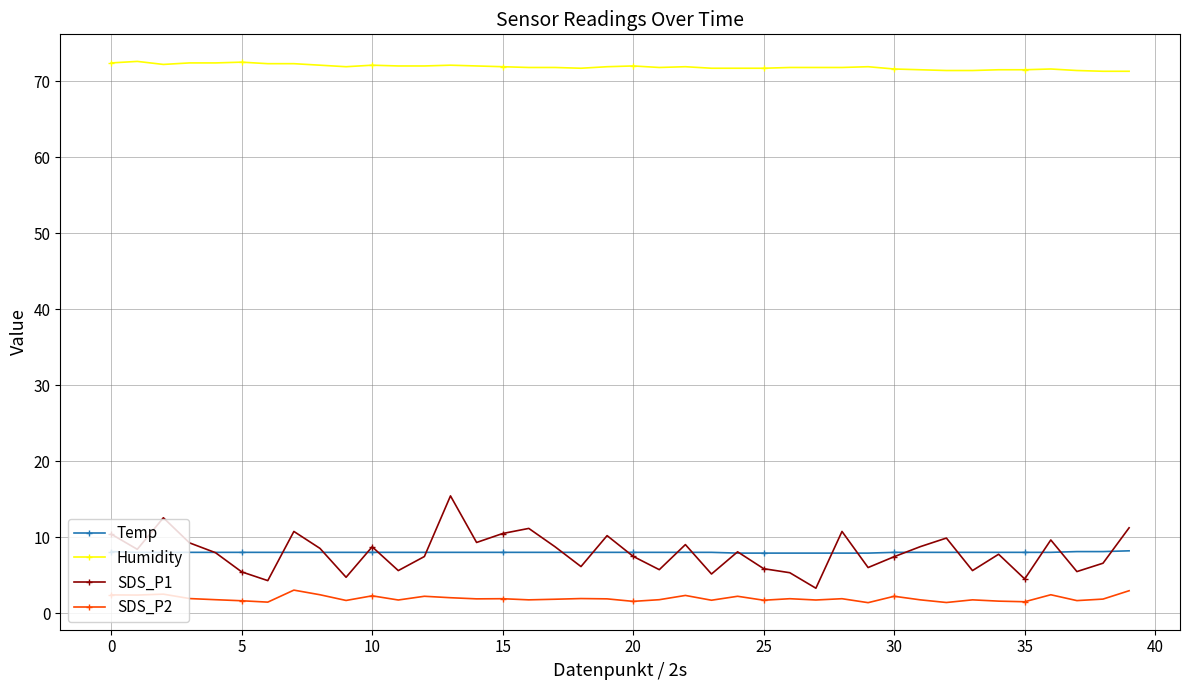

How many categories are shown in the chart?

40